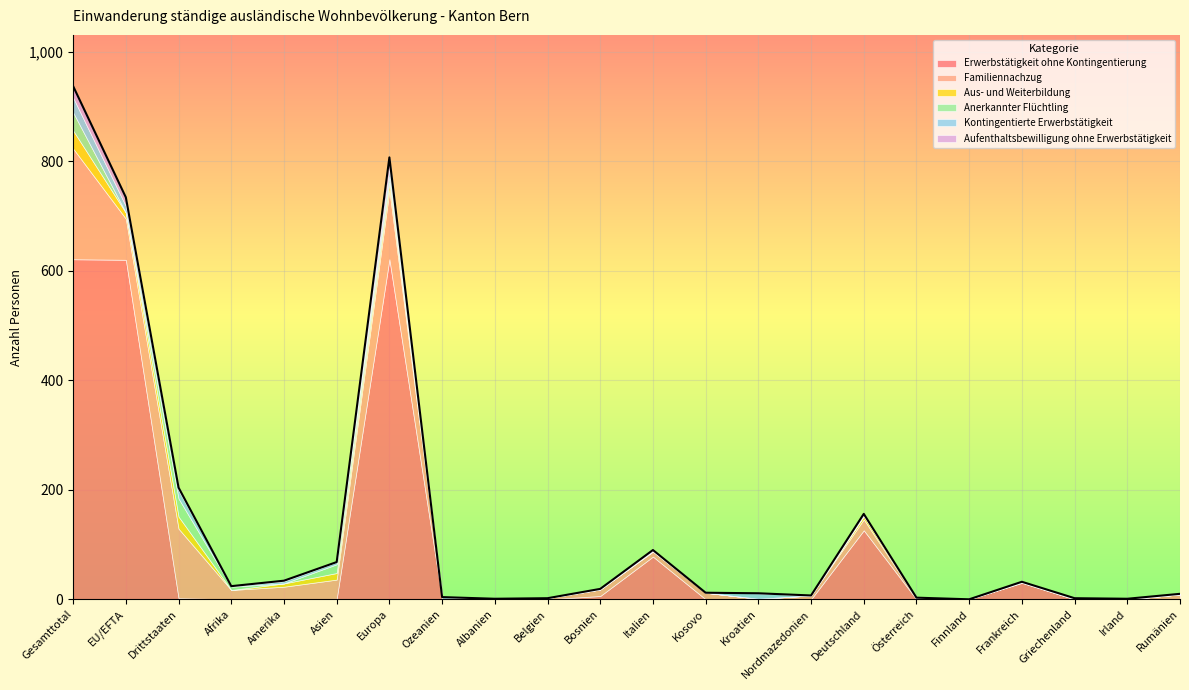

What is the maximum value for Familiennachzug?

202